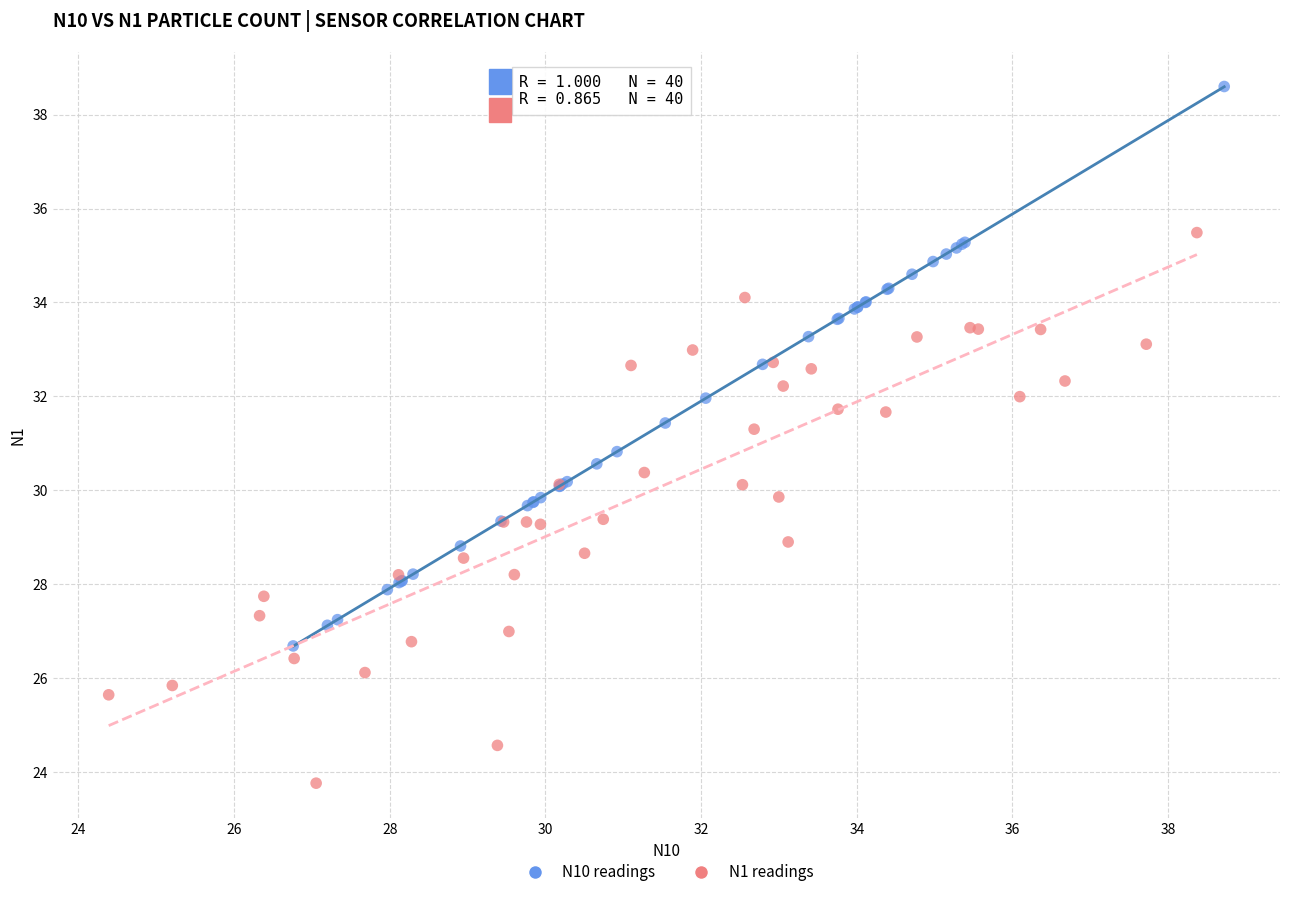

Which series reaches the minimum Y coordinate?

N1 readings